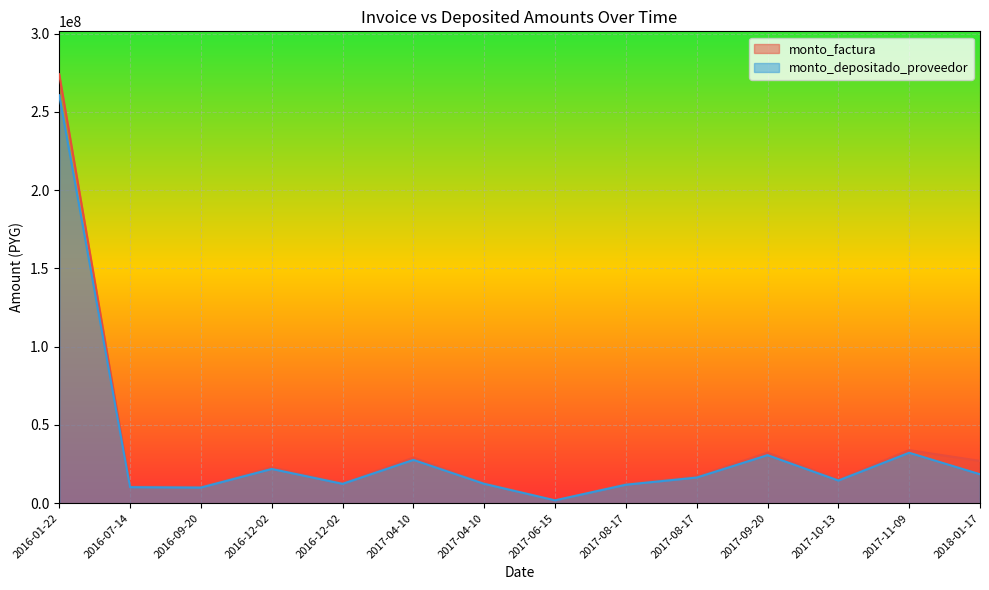

Which series changed the most between 2016-01-22 and 2017-10-13?

monto_factura